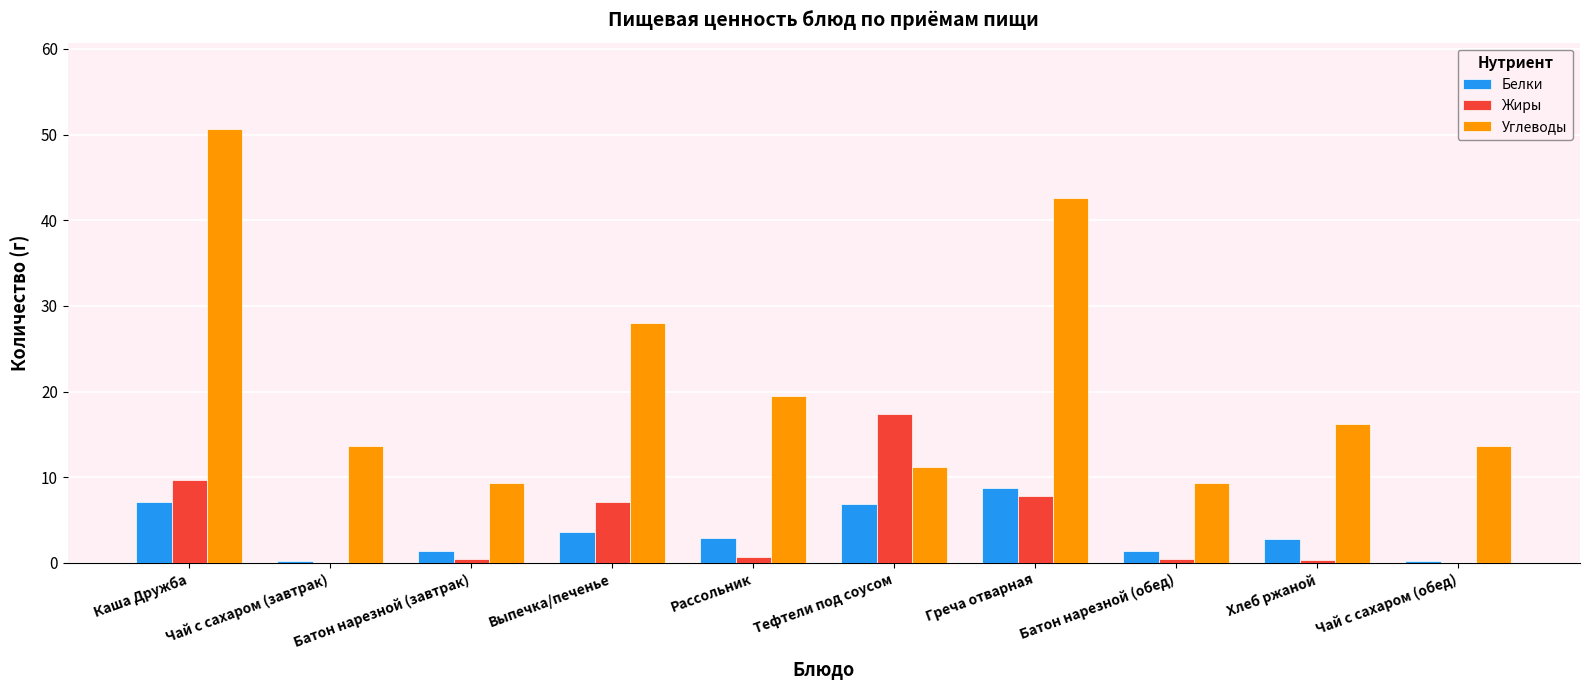

Which series changed the most between Рассольник and Греча отварная?

Углеводы